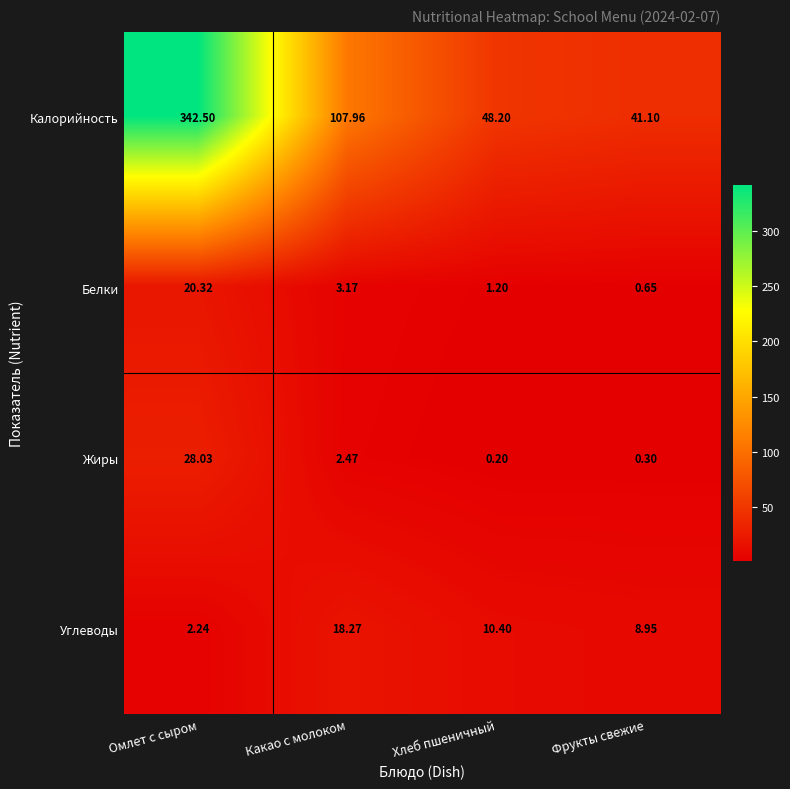

Which series changed the most between Омлет с сыром and Фрукты свежие?

Калорийность